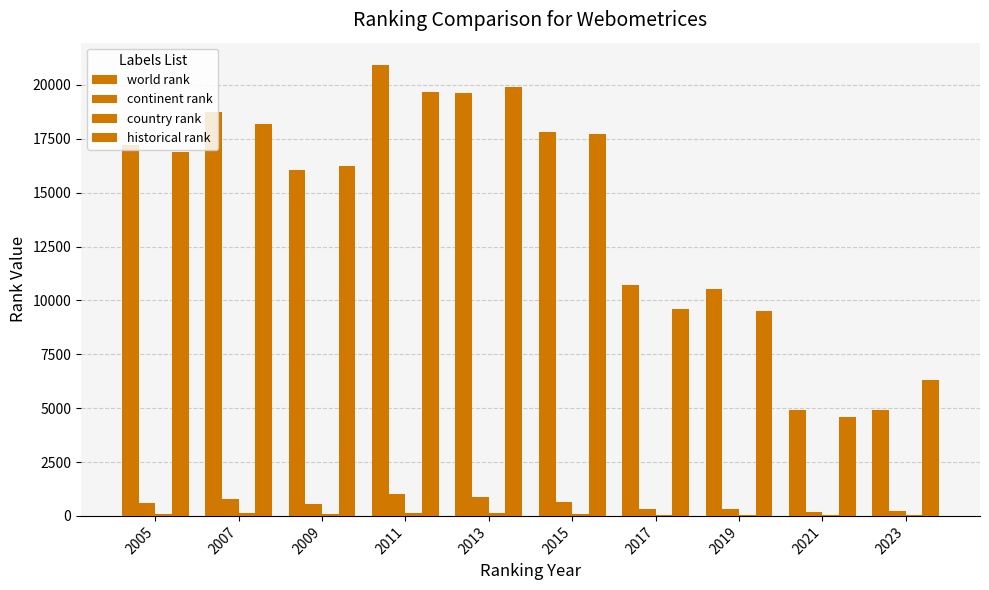

Which label corresponds to the largest value in the chart?

2011